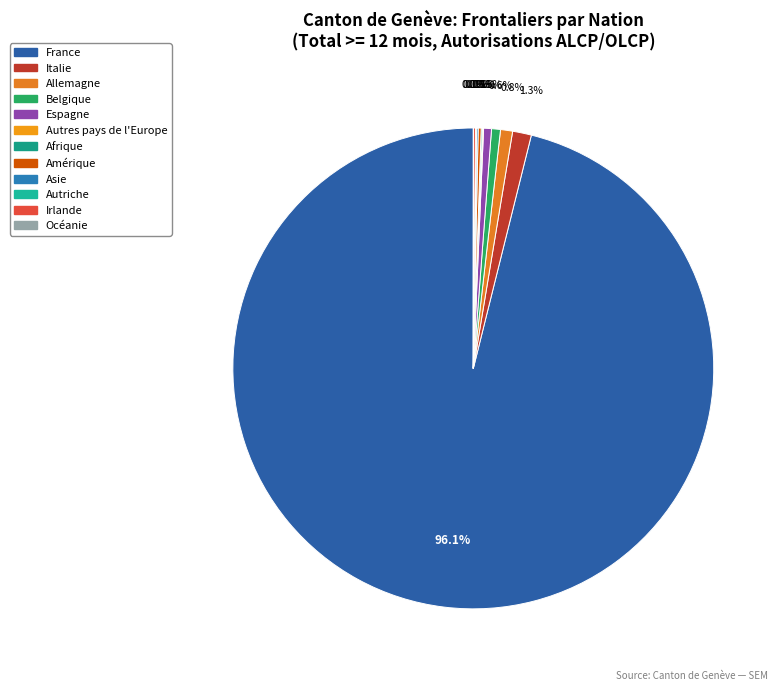

What is the change in value from Asie to Océanie?

-55